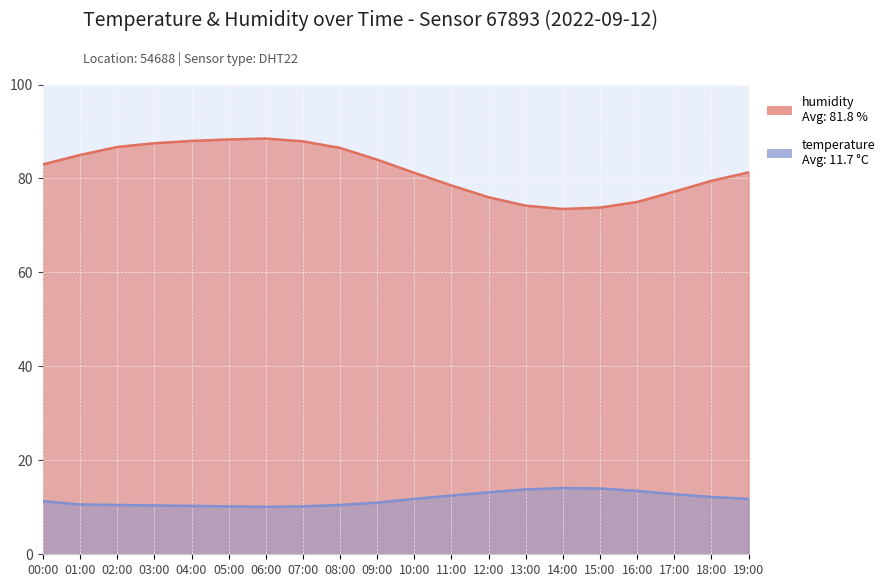

What is the sum of all temperature values?

234.8